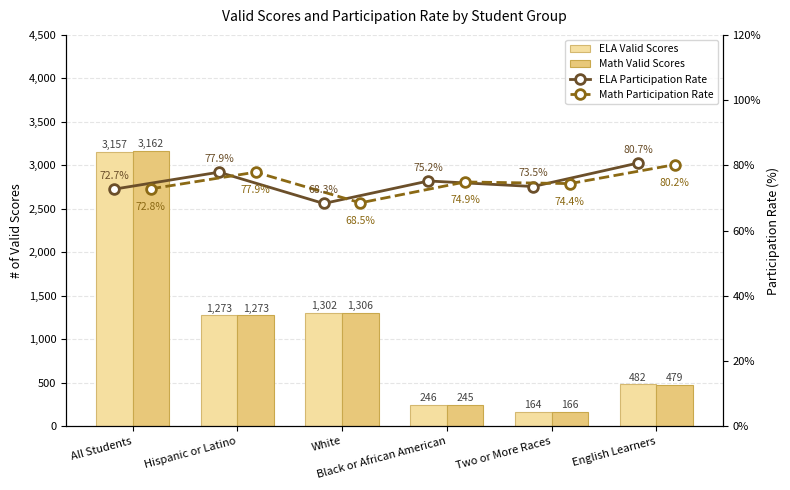

Rank the series at English Learners from lowest to highest value.

Math Participation Rate, ELA Participation Rate, Math Valid Scores, ELA Valid Scores